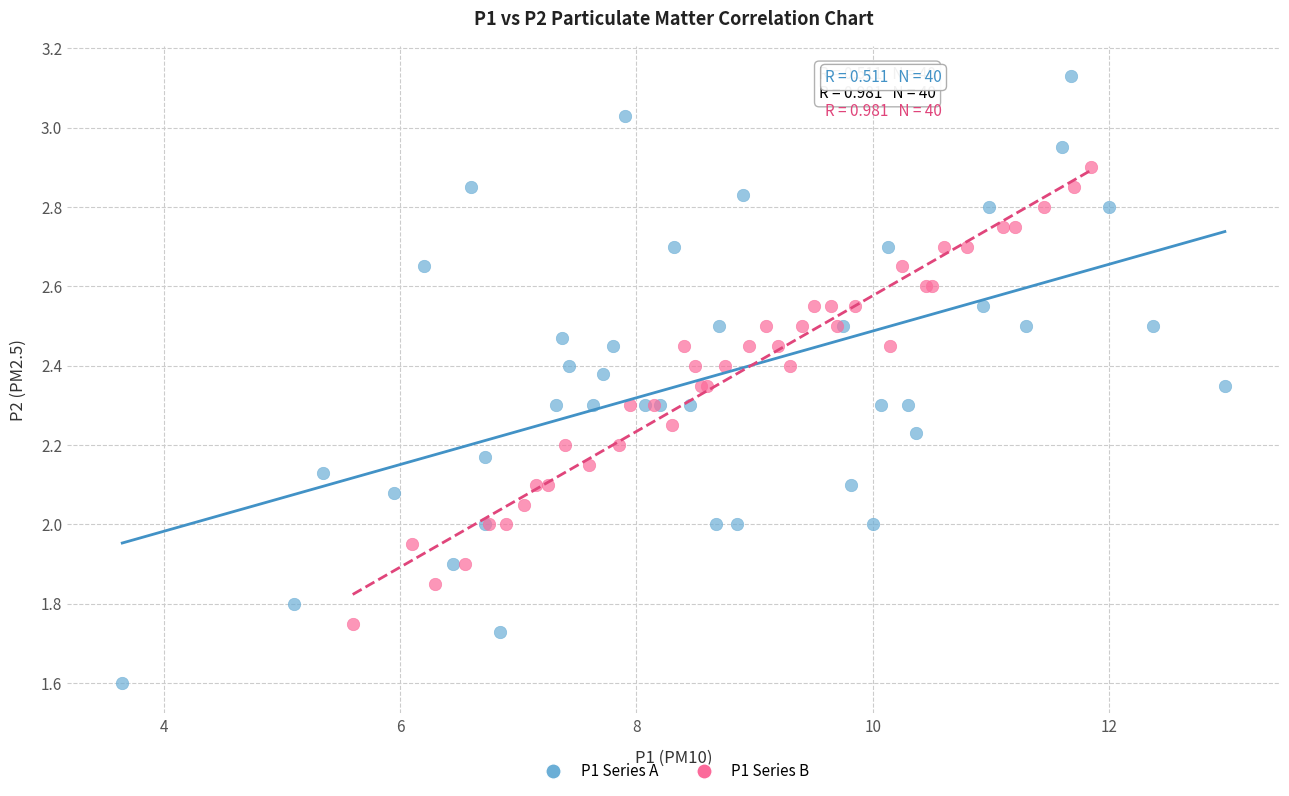

Which series reaches the maximum Y coordinate?

P1 Series A